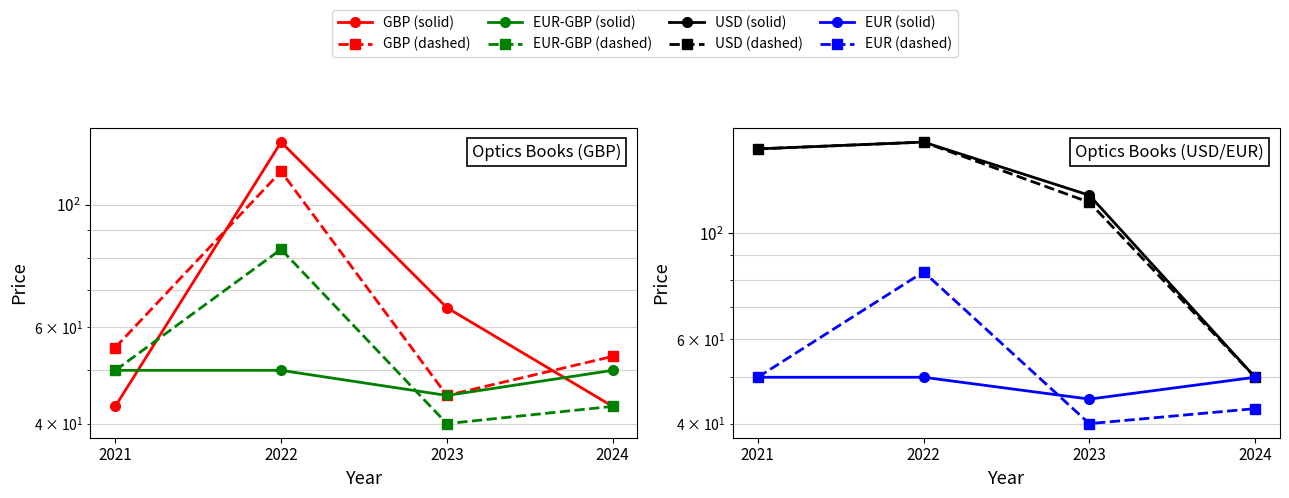

What is the maximum value shown in the chart?

155.0